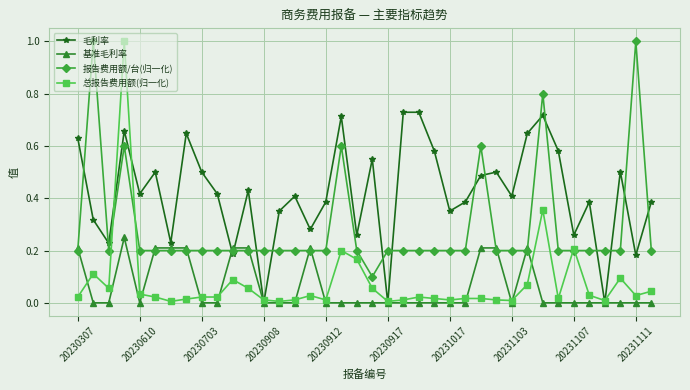

Does the chart have visible grid lines?

Yes